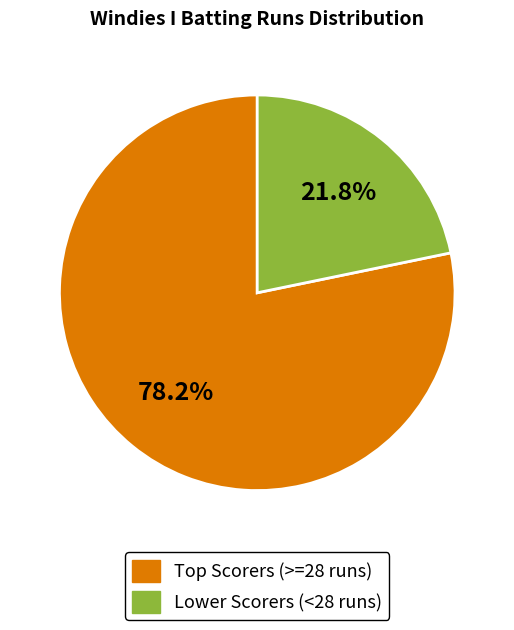

Is there any slice that represents more than half of the pie?

Yes